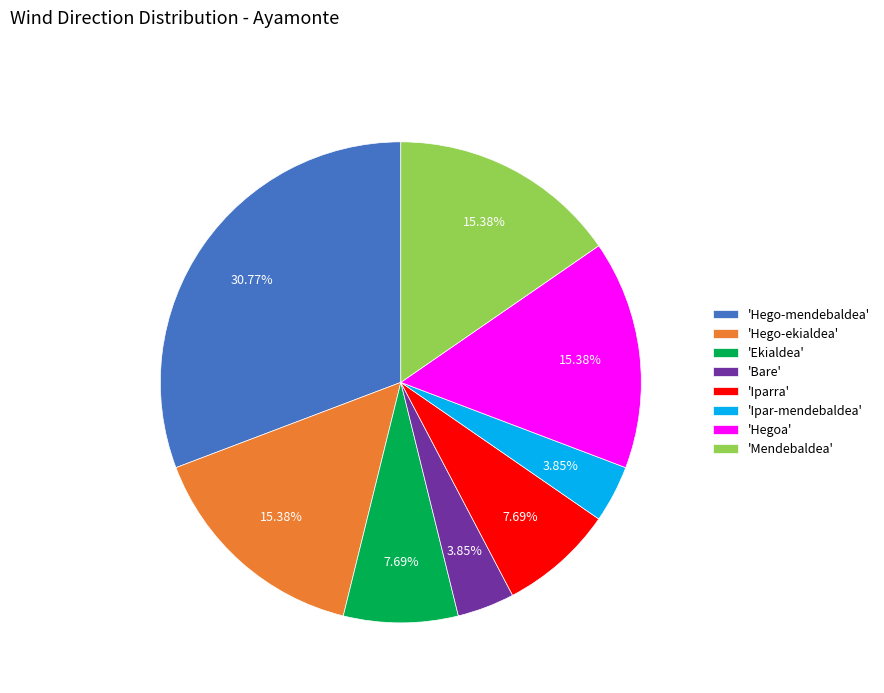

Which has a higher value, 'Hegoa' or 'Hego-mendebaldea'?

'Hego-mendebaldea'